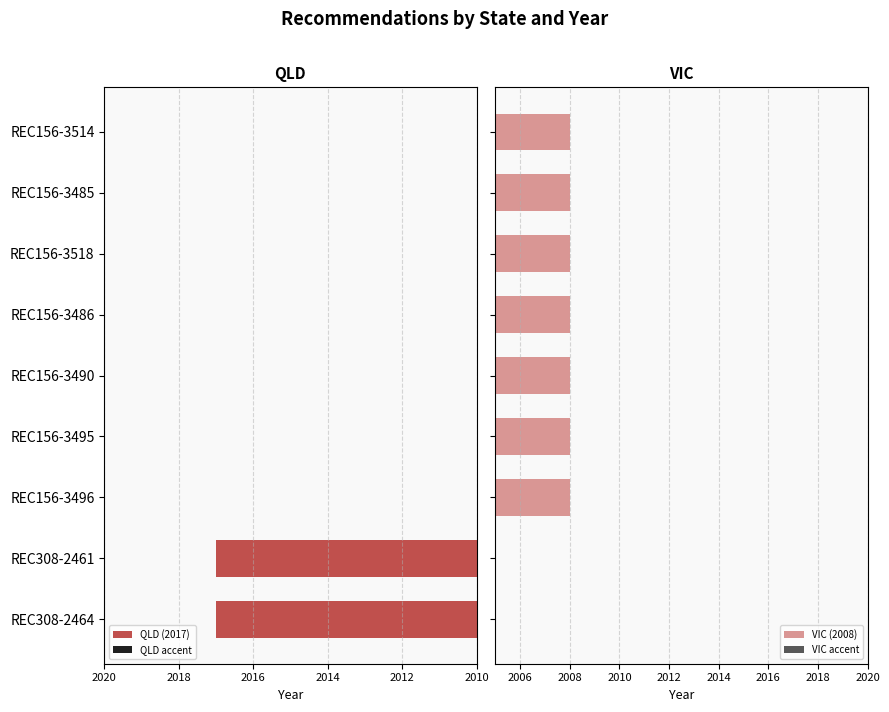

Which series has the widest spread of values?

QLD (2017)